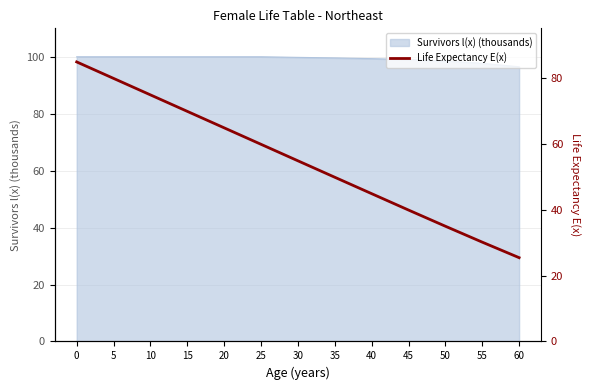

How many categories are shown in the chart?

13